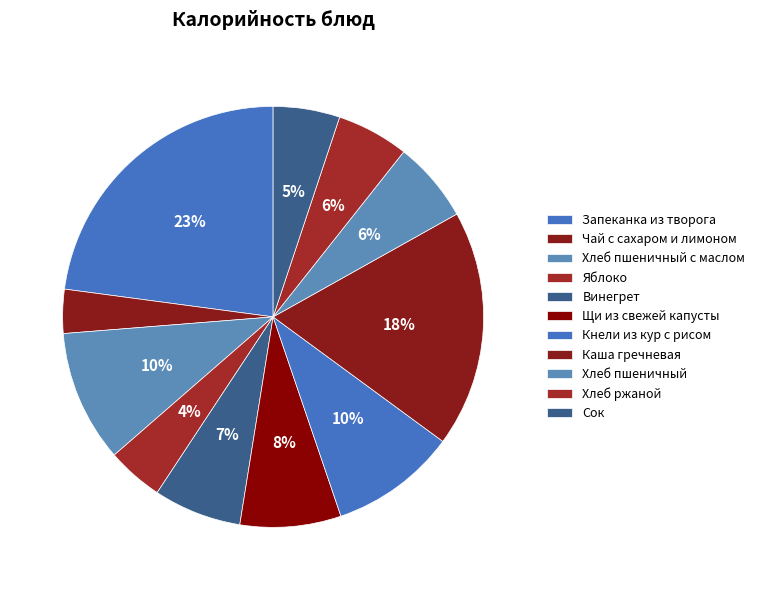

Is it true that Чай с сахаром и лимоном is 3% of the pie?

True